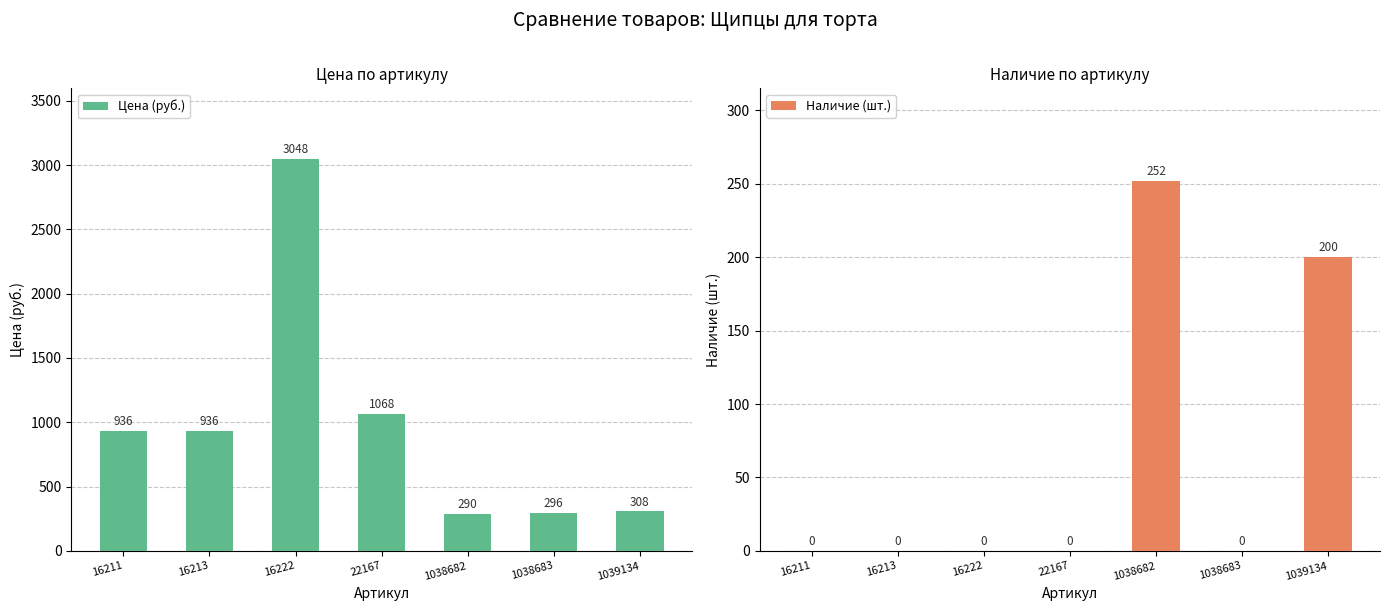

Read the Цена (руб.) value at 16211.

936